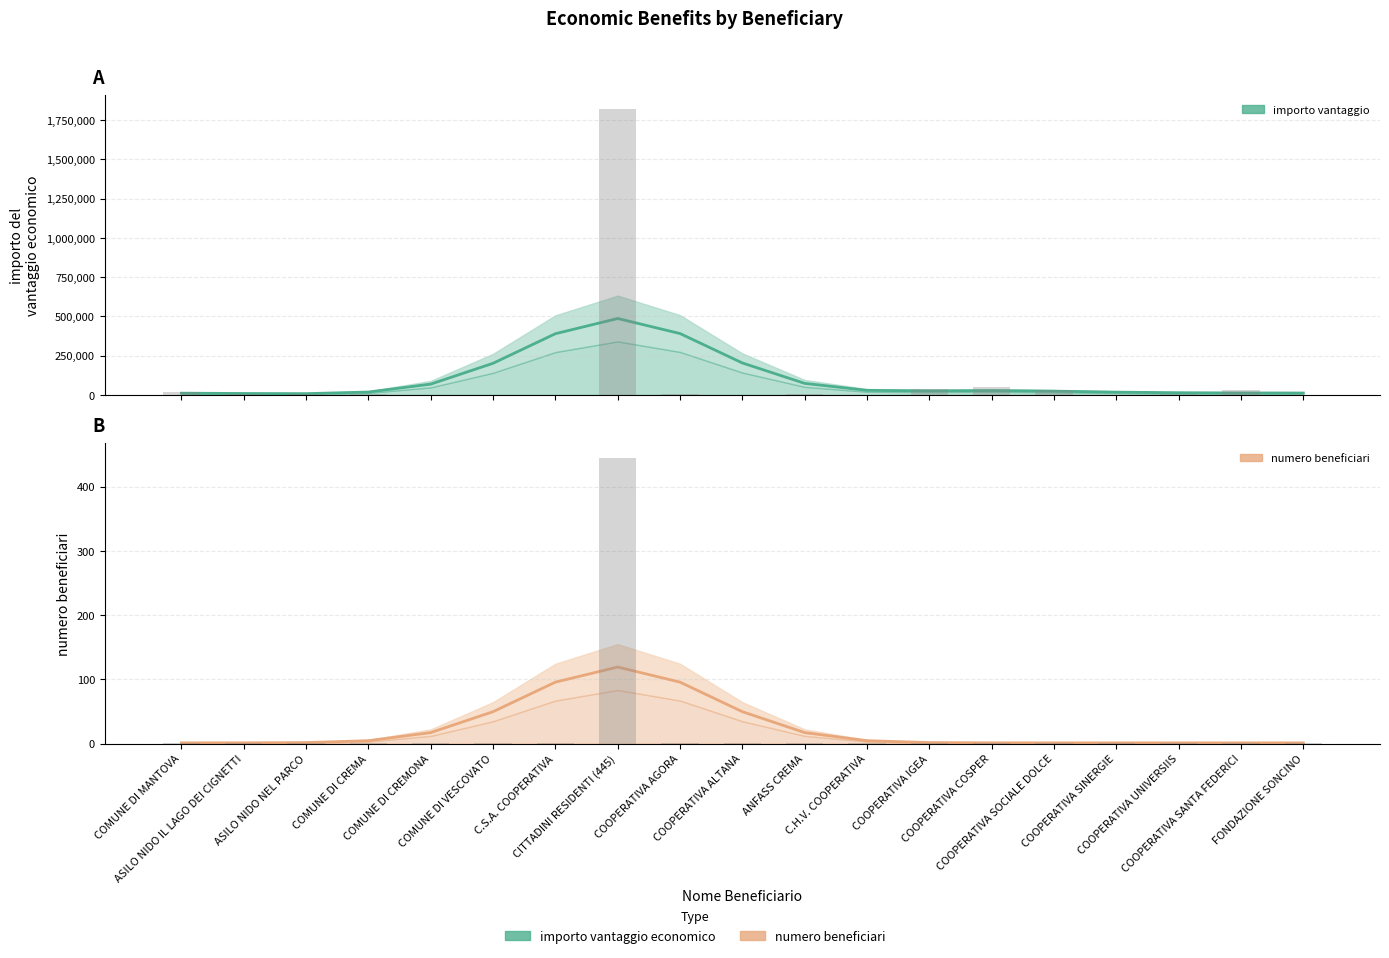

Rank the categories by importo del vantaggio economico value from lowest to highest.

ASILO NIDO NEL PARCO, ASILO NIDO IL LAGO DEI CIGNETTI, COMUNE DI MANTOVA, FONDAZIONE SONCINO, COOPERATIVA SANTA FEDERICI, COOPERATIVA UNIVERSIIS, COOPERATIVA SINERGIE, COMUNE DI CREMA, COOPERATIVA SOCIALE DOLCE, COOPERATIVA IGEA, COOPERATIVA COSPER, C.H.V. COOPERATIVA, COMUNE DI CREMONA, ANFASS CREMA, COMUNE DI VESCOVATO, COOPERATIVA ALTANA, C.S.A. COOPERATIVA, COOPERATIVA AGORA, CITTADINI RESIDENTI (445)